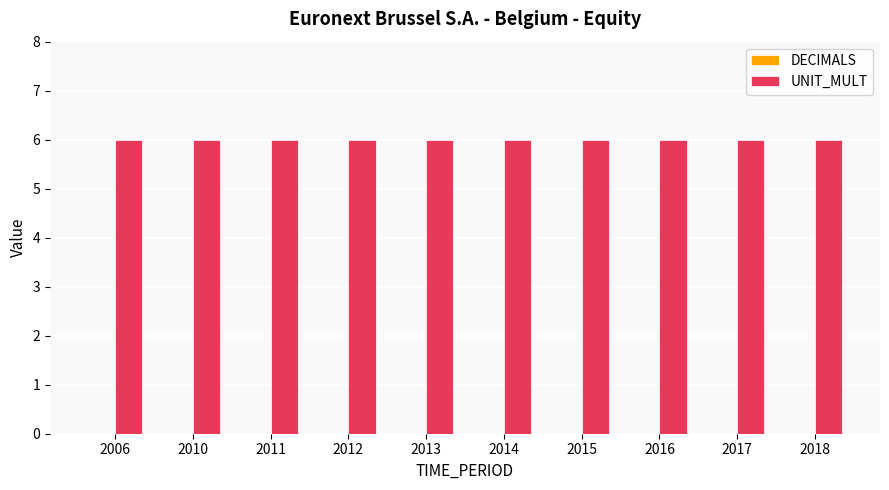

At which label is UNIT_MULT closest to 6?

2006